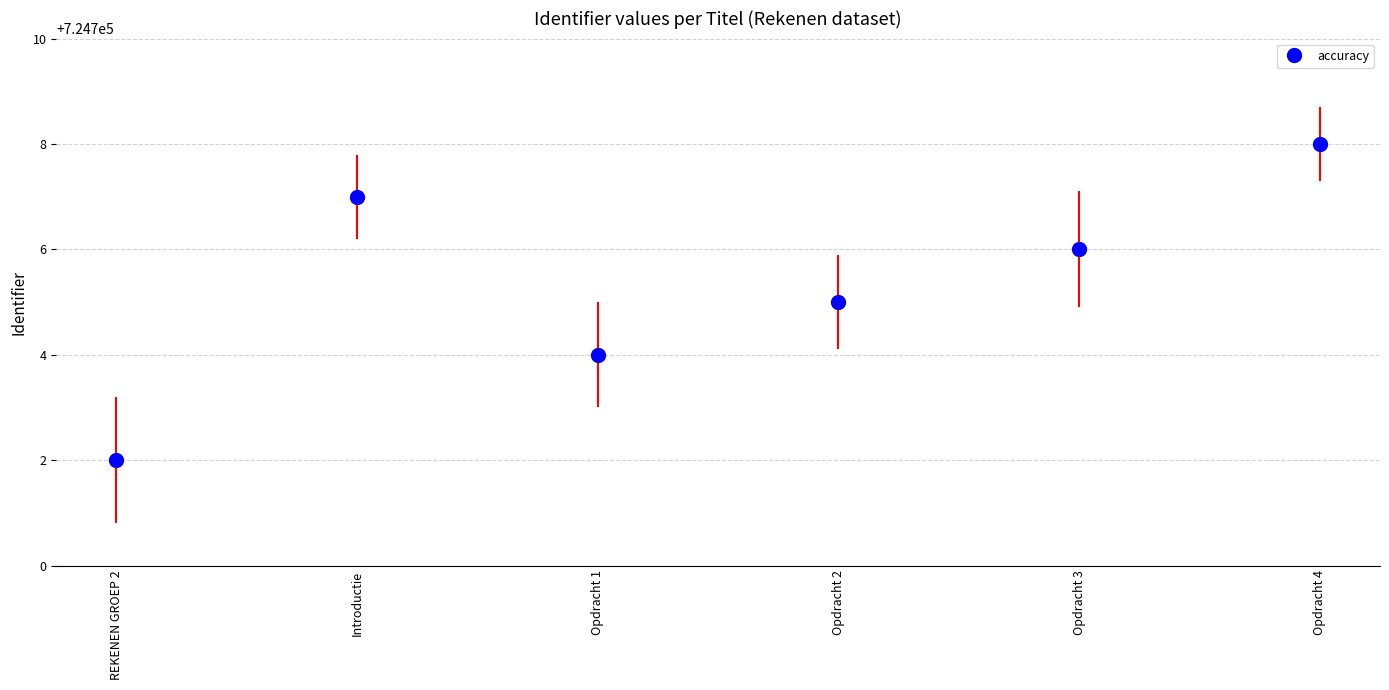

Read the value at Opdracht 3.

724706